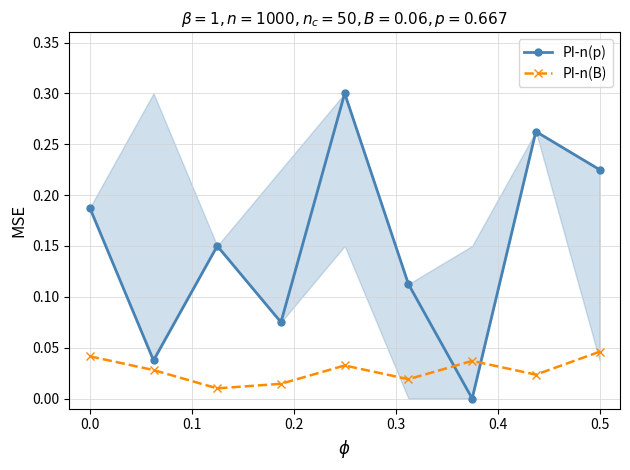

How many PI-n(B) values are between 0 and 1?

9